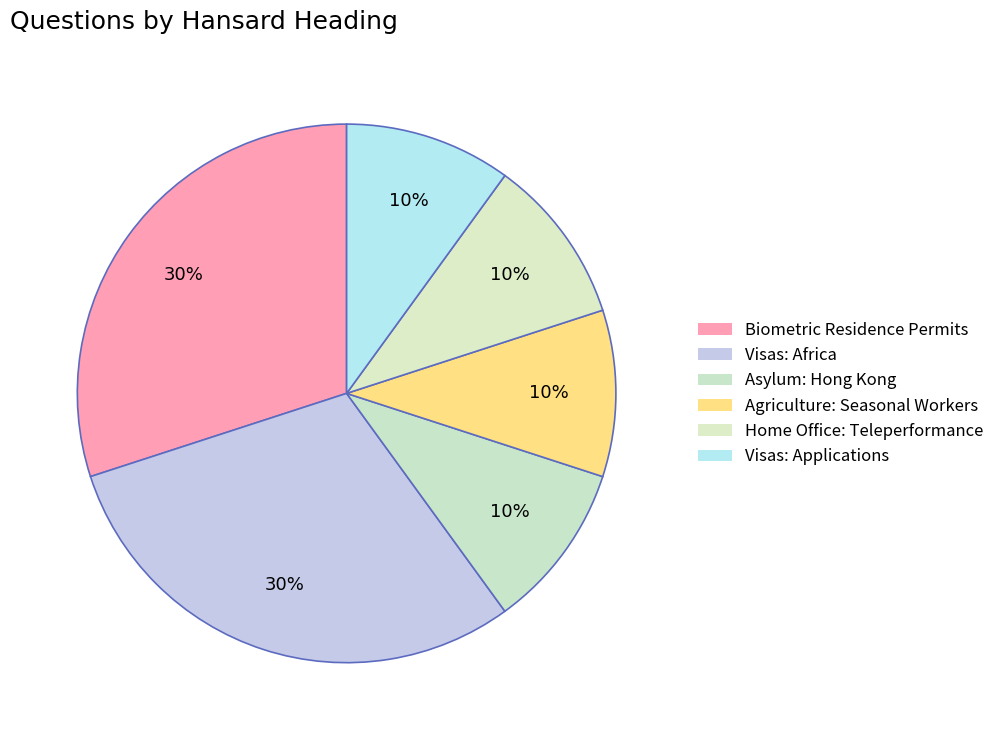

Combined, do Visas: Applications and Home Office: Teleperformance account for over 50%?

No